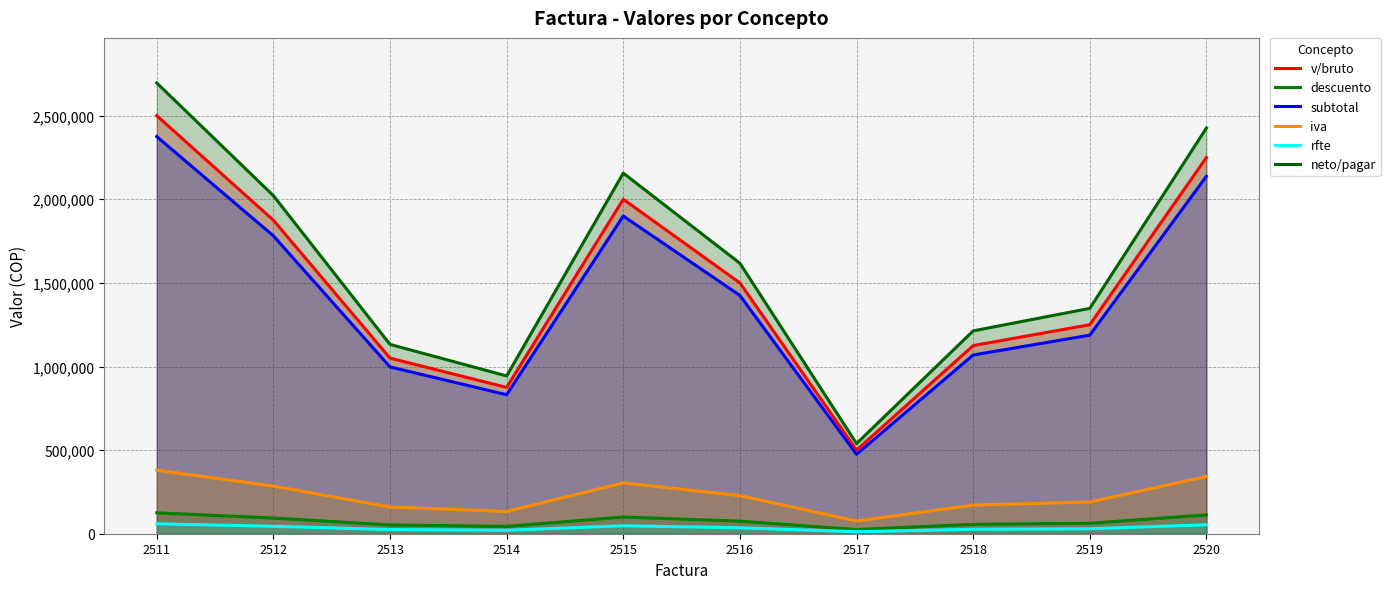

Reading right to left, extract all data points from this chart.

v/bruto: 2520=2250000.0	2519=1250000.0	2518=1125000.0	2517=500000.0	2516=1500000.0	2515=2000000.0	2514=875000.0	2513=1050000.0	2512=1875000.0	2511=2500000.0
descuento: 2520=112500.0	2519=62500.0	2518=56250.0	2517=25000.0	2516=75000.0	2515=100000.0	2514=43750.0	2513=52500.0	2512=93750.0	2511=125000.0
subtotal: 2520=2137500.0	2519=1187500.0	2518=1068750.0	2517=475000.0	2516=1425000.0	2515=1900000.0	2514=831250.0	2513=997500.0	2512=1781250.0	2511=2375000.0
iva: 2520=342000.0	2519=190000.0	2518=171000.0	2517=76000.0	2516=228000.0	2515=304000.0	2514=133000.0	2513=159600.0	2512=285000.0	2511=380000.0
rfte: 2520=53437.5	2519=29687.5	2518=26718.8	2517=11875.0	2516=35625.0	2515=47500.0	2514=20781.2	2513=24937.5	2512=44531.2	2511=59375.0
neto/pagar: 2520=2426062.5	2519=1347812.5	2518=1213031.2	2517=539125.0	2516=1617375.0	2515=2156500.0	2514=943468.8	2513=1132162.5	2512=2021718.8	2511=2695625.0